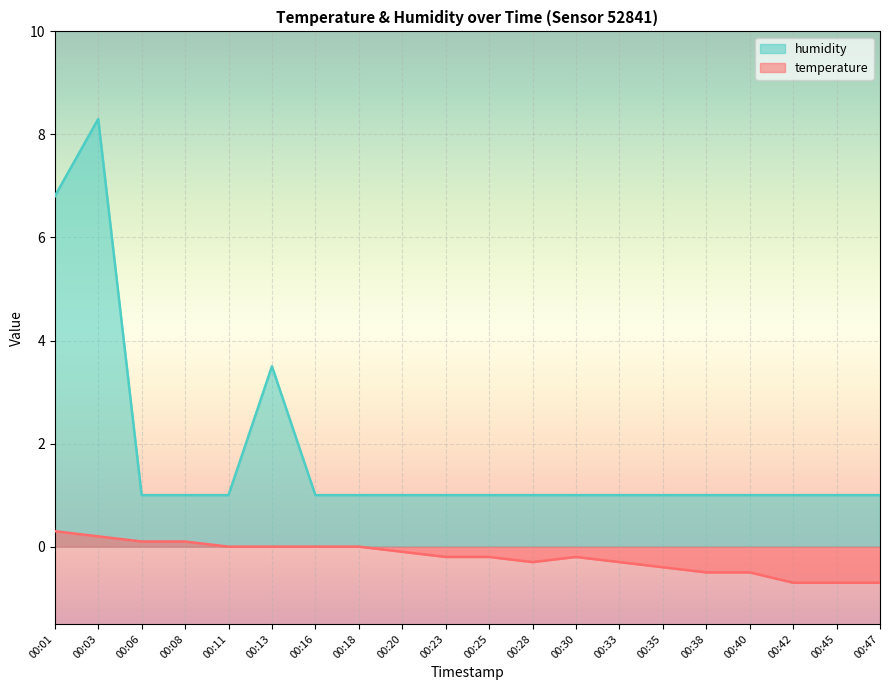

At which label is humidity closest to 4?

00:13